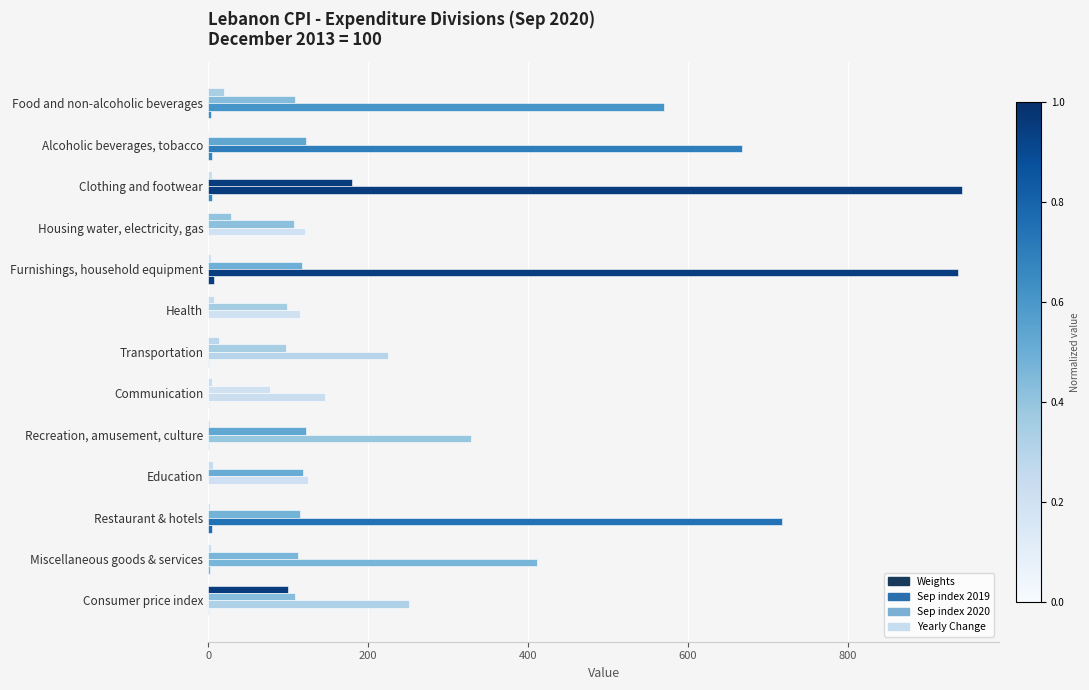

How many series are shown in this chart?

4